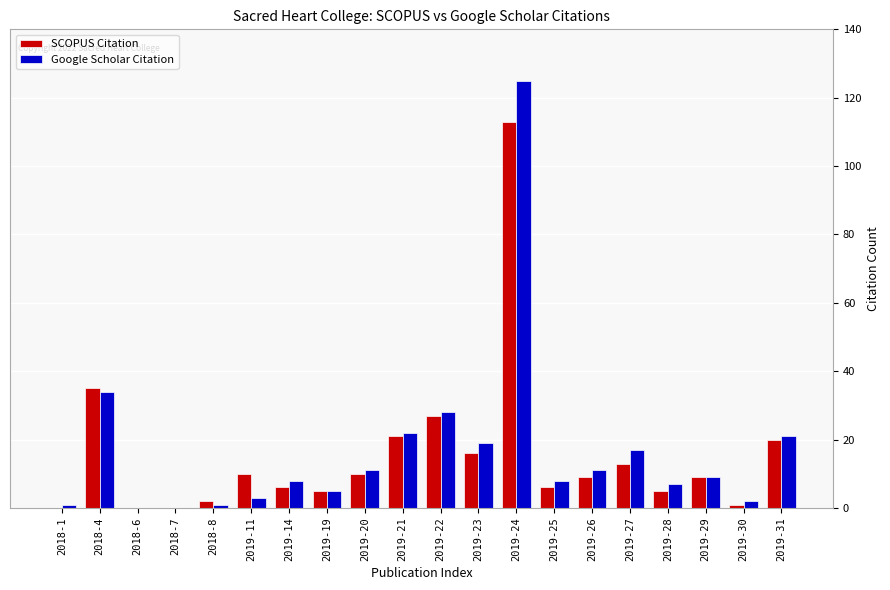

What is the maximum value shown in the chart?

125